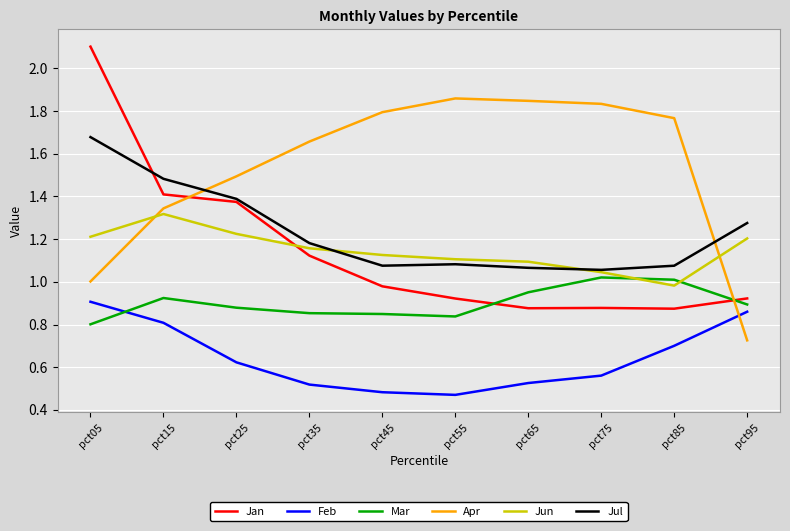

Does the chart display data point markers on the line(s)?

No